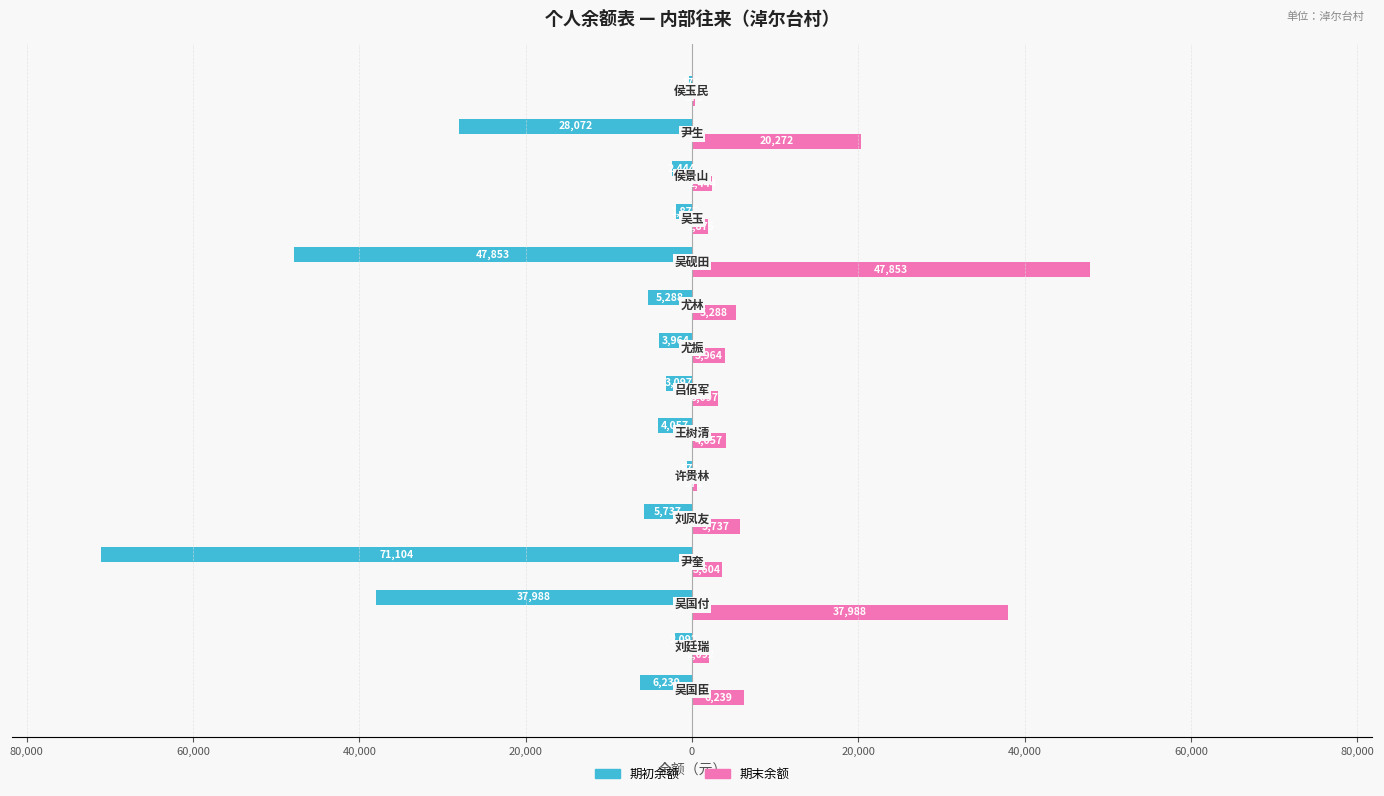

What are all the series names shown in the legend?

期初余额, 期末余额